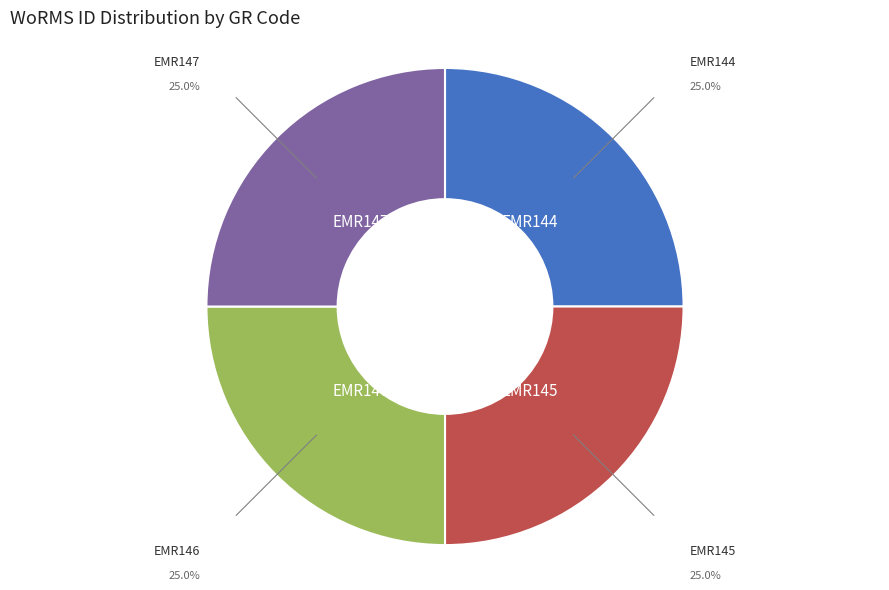

Is there any slice that represents more than half of the pie?

No